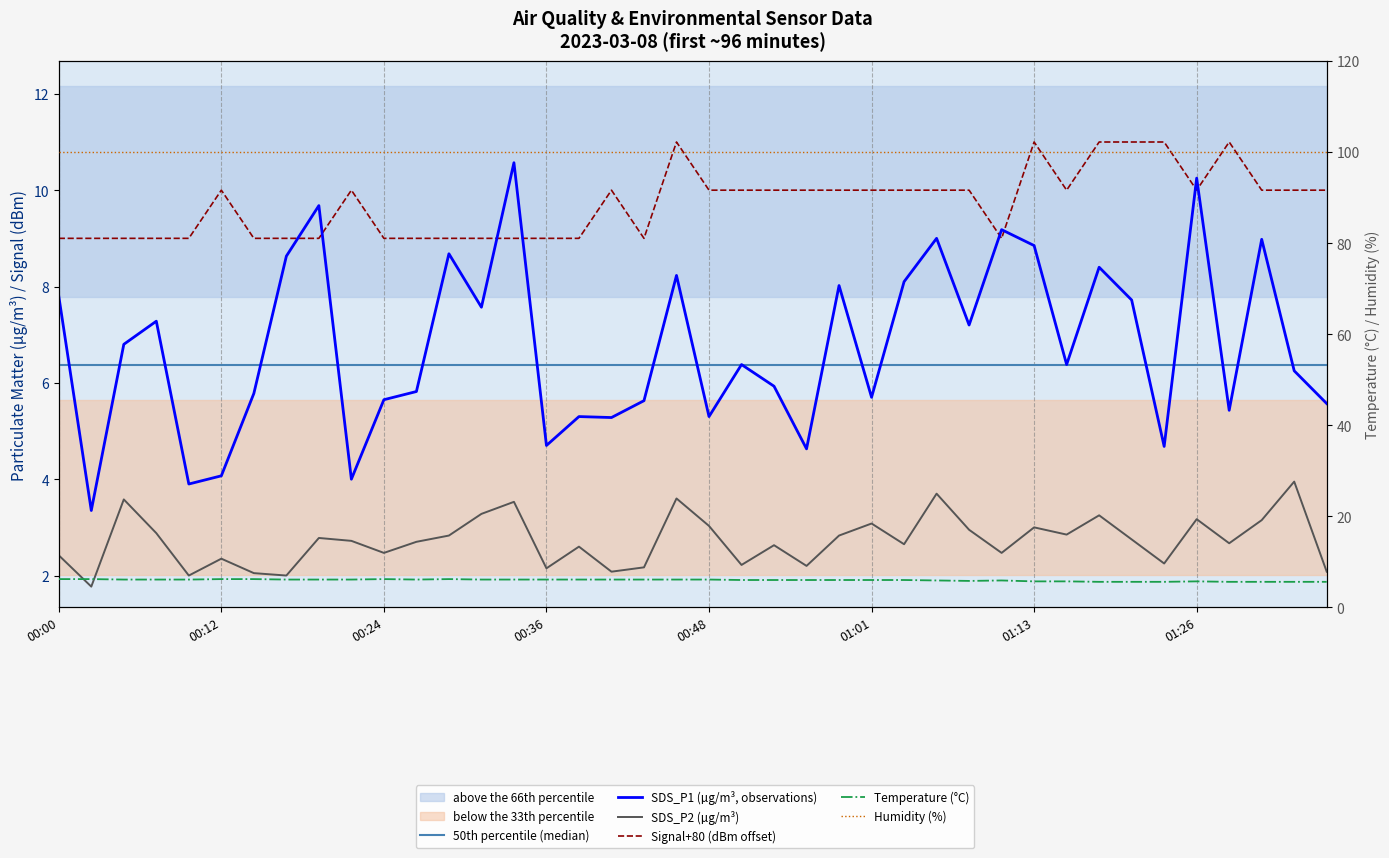

Which series has the widest spread of values?

SDS_P1 (µg/m³, observations)